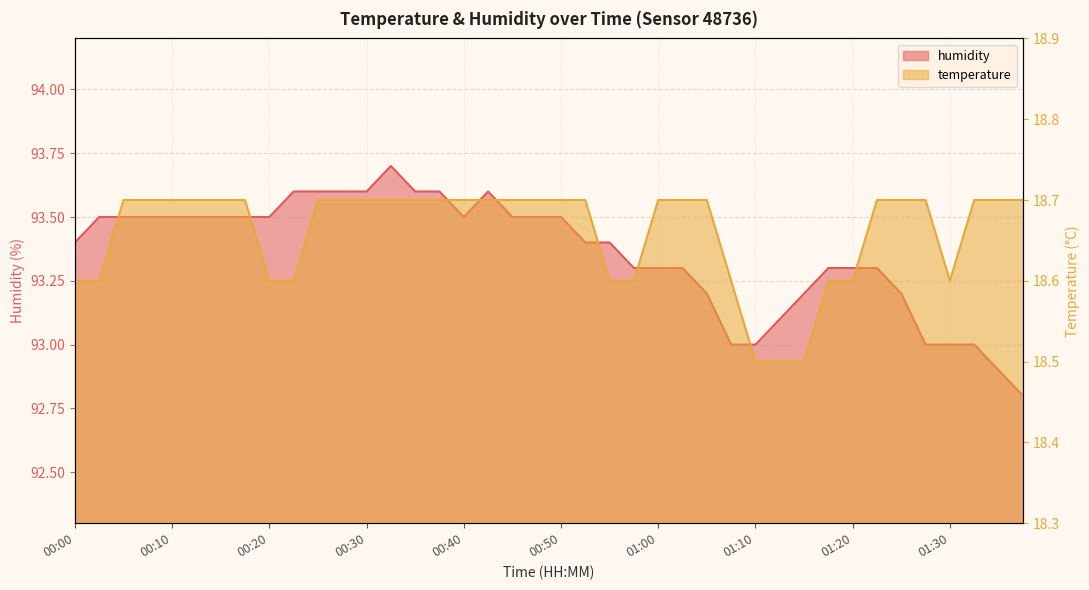

Where is the first local maximum for humidity?

00:32